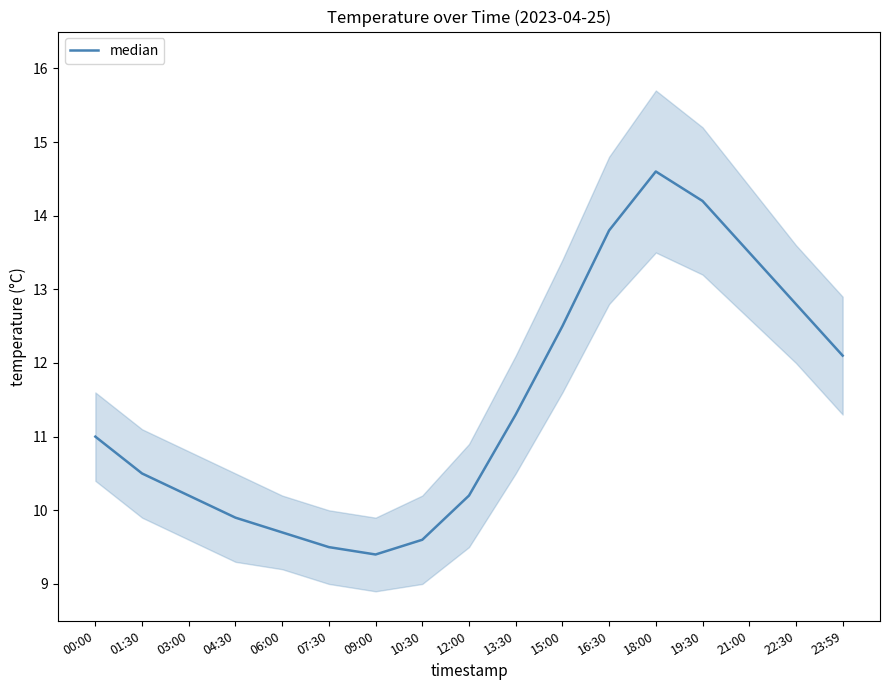

Where is the data nearest to the value 12?

23:59